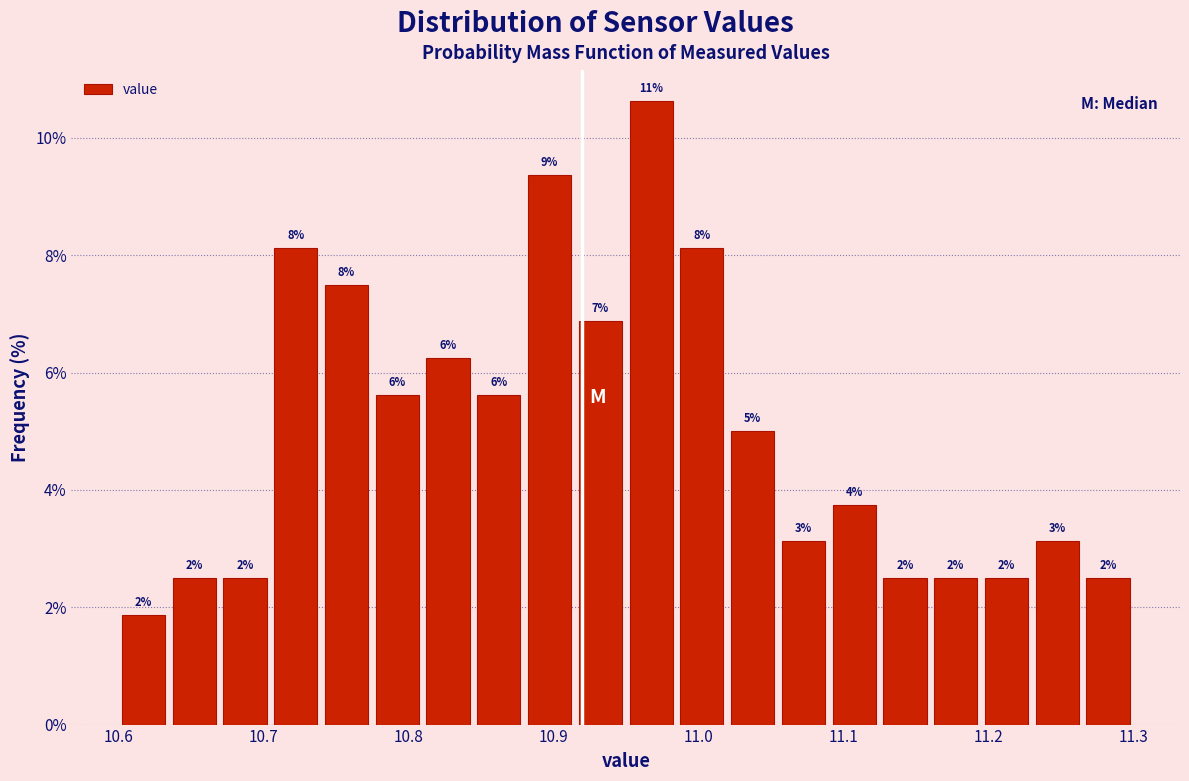

Around what value on the x-axis is the tallest bar? Give the approximate position of its centre, as read against the axis.

10.97